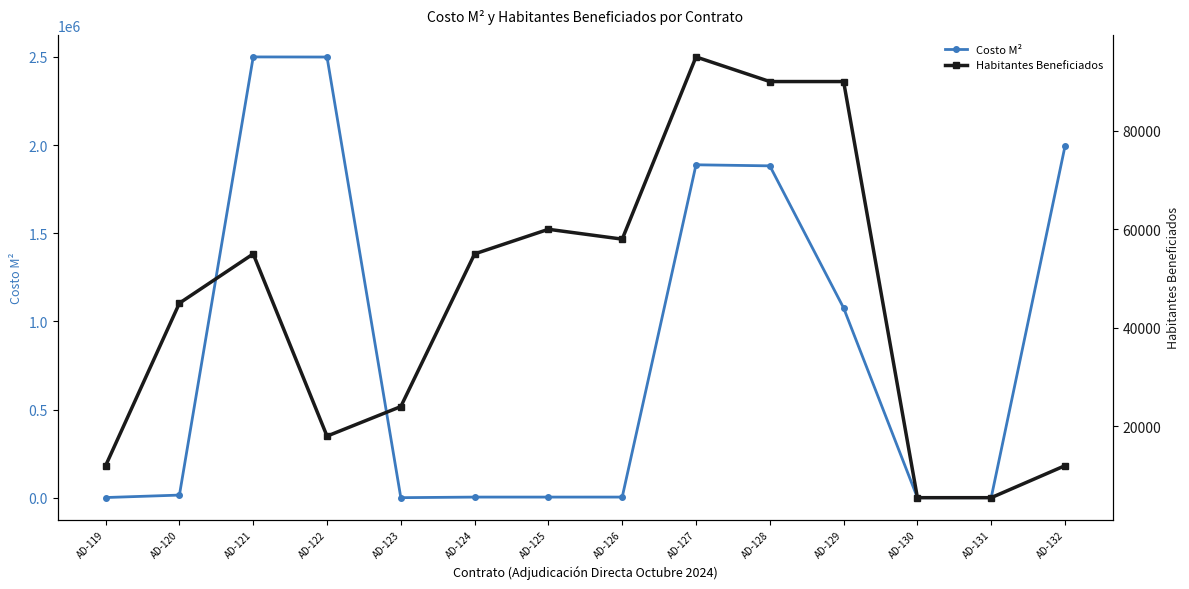

True or false: Habitantes Beneficiados and Costo M² intersect in this chart.

True